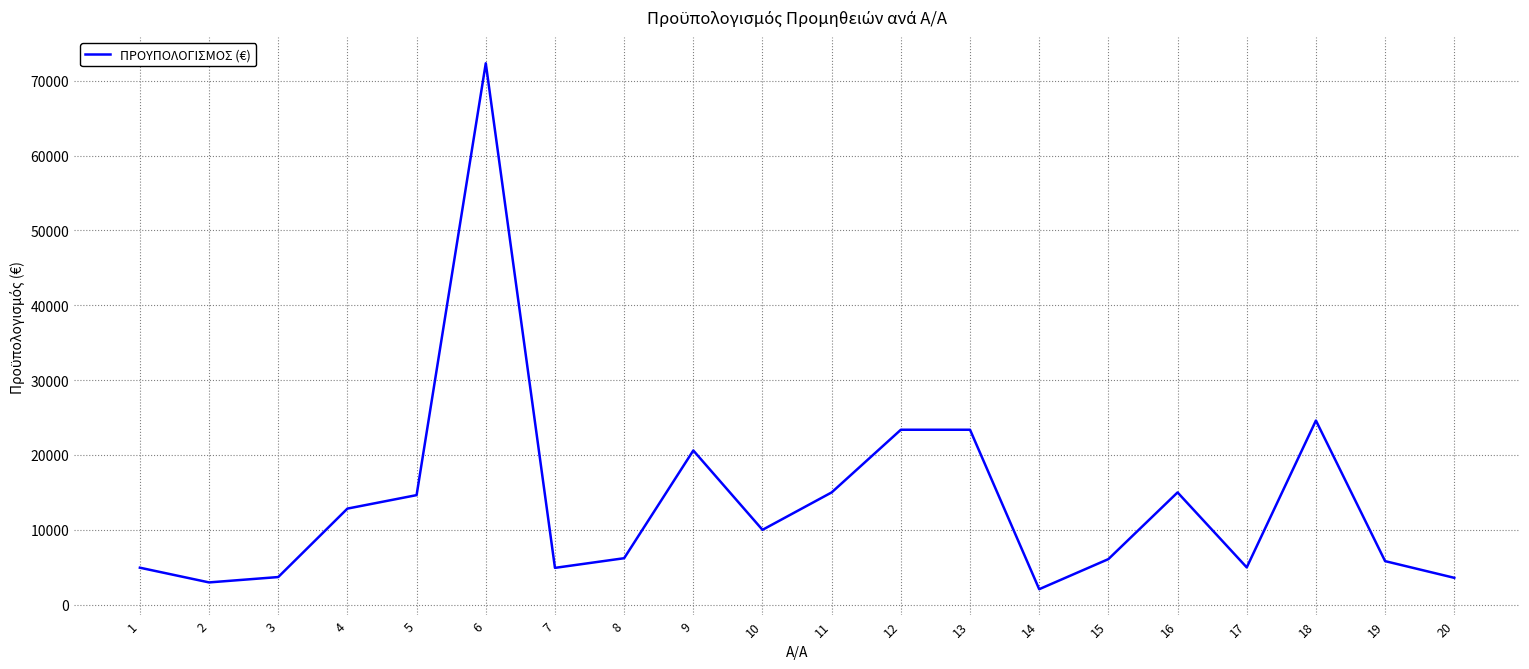

The value at 6 is 72324.0. True or false?

True